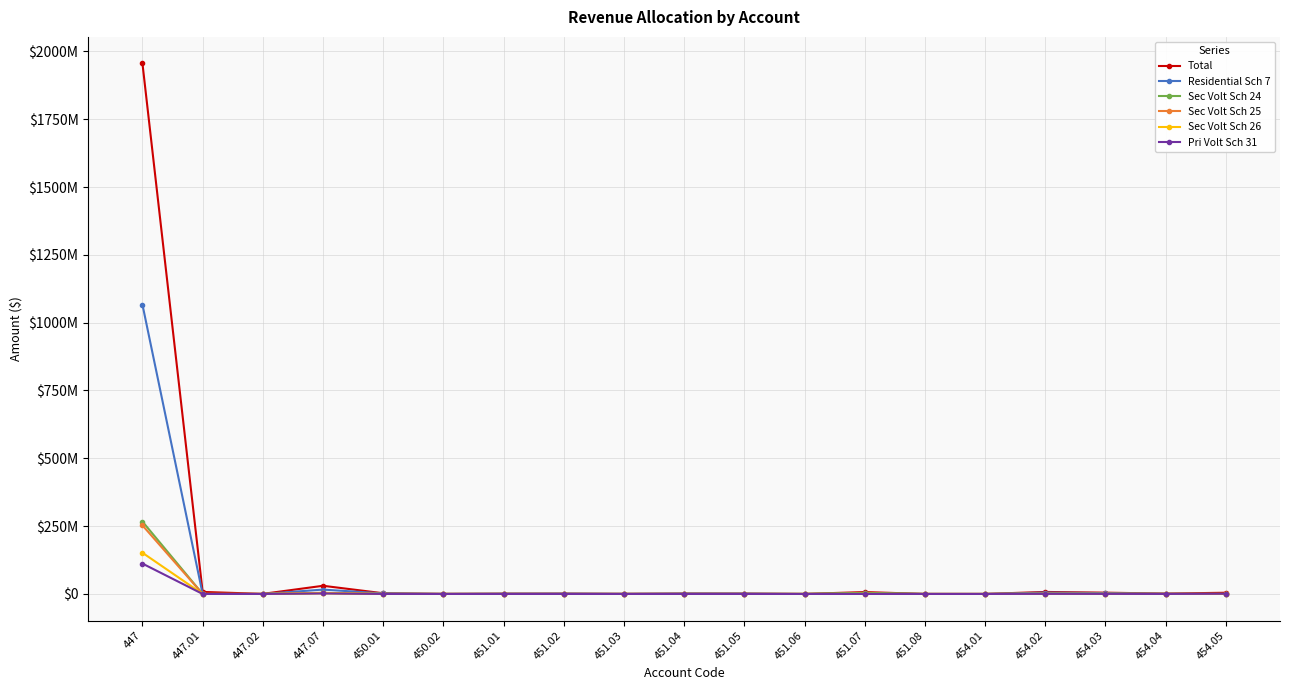

What are all the series names shown in the legend?

Total, Residential Sch 7, Sec Volt Sch 24, Sec Volt Sch 25, Sec Volt Sch 26, Pri Volt Sch 31